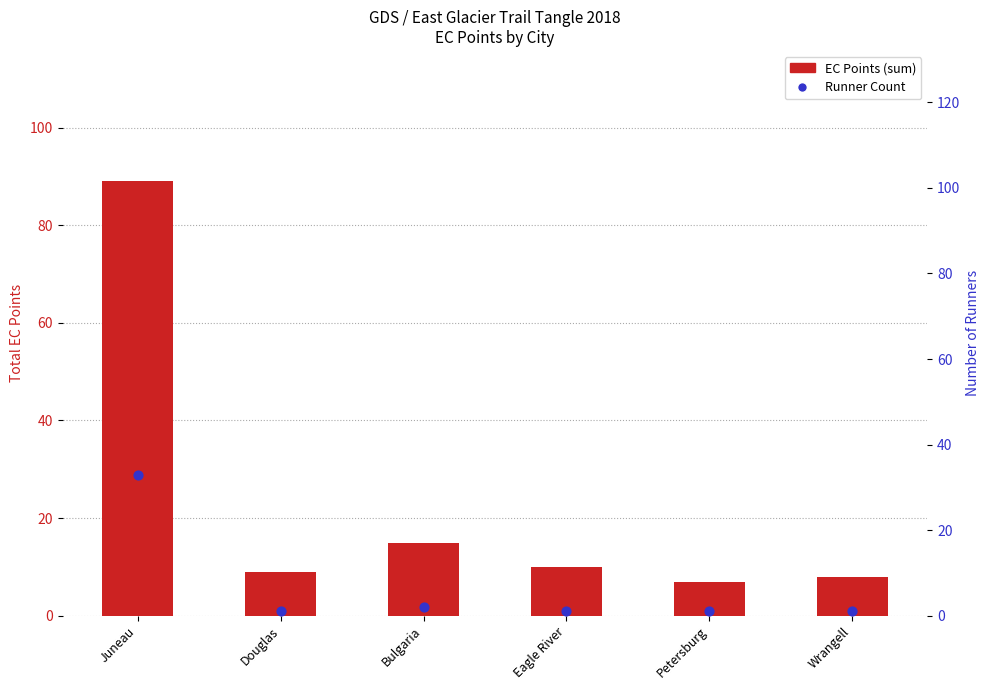

What are all the series names shown in the legend?

EC Points (sum), Runner Count